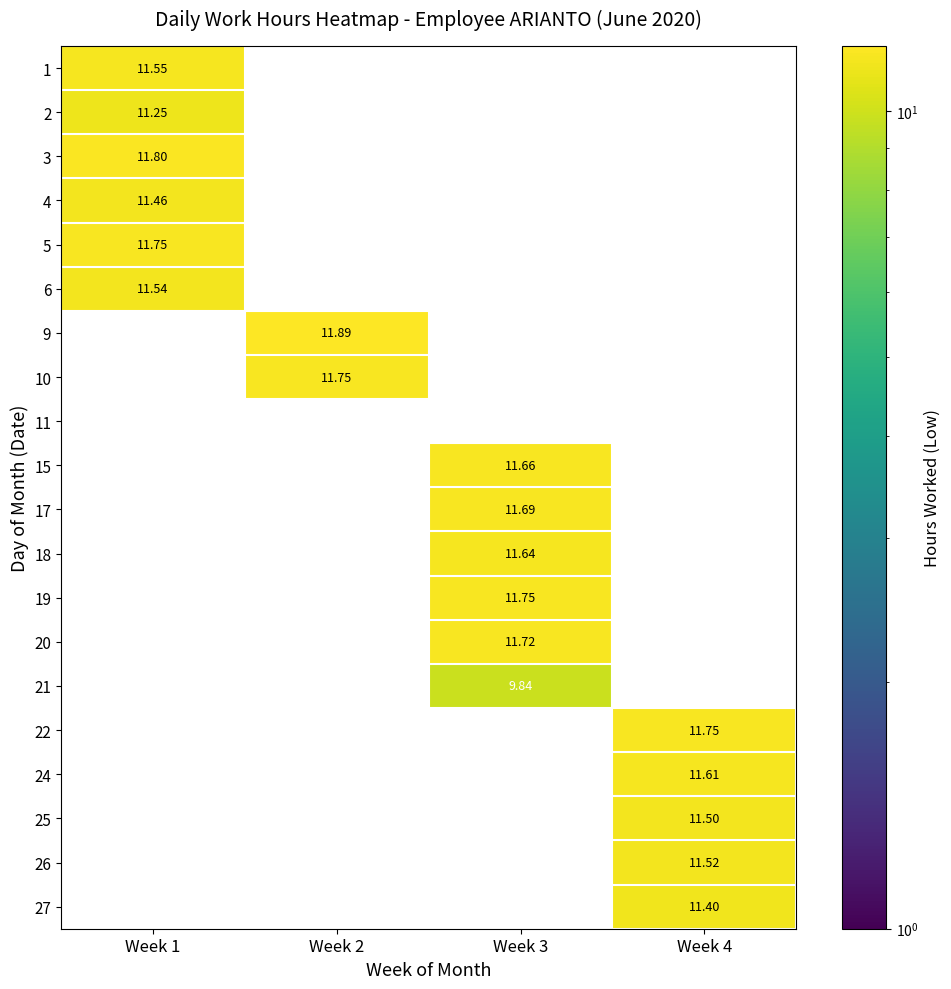

The 19 series shows 11.8 at Week 3. True or false?

True